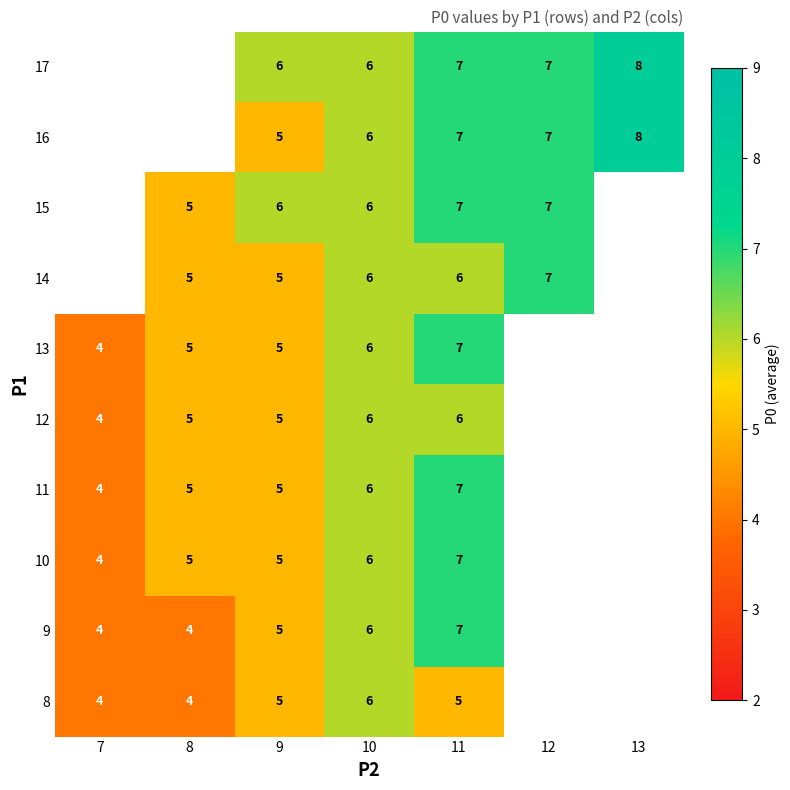

What is the spread (max minus min) of values at 11?

2